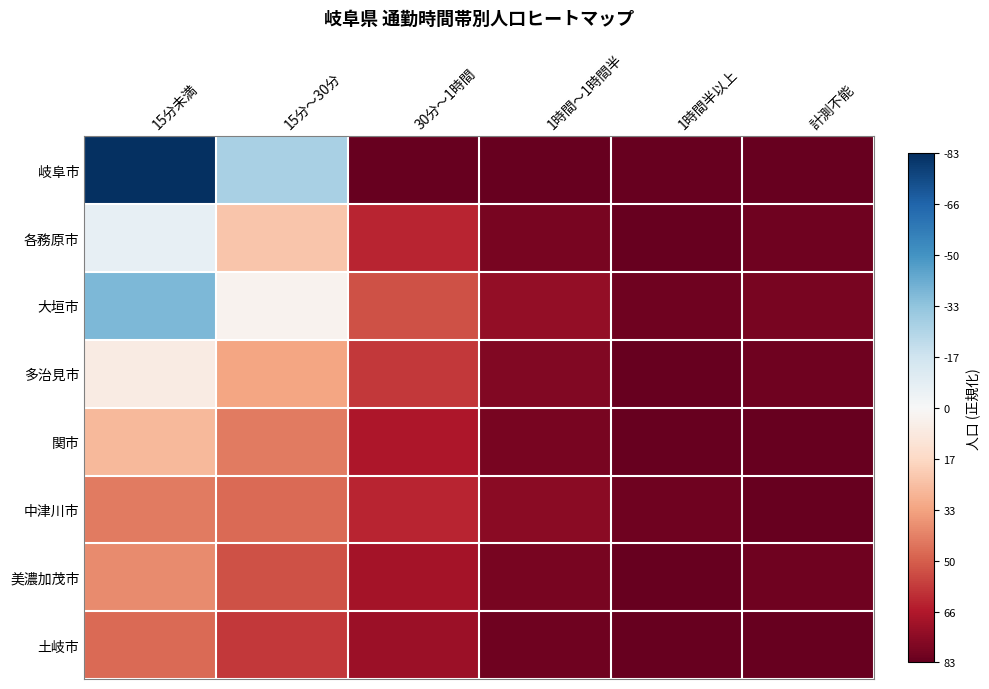

At which category does the chart reach its peak across all series?

15分未満